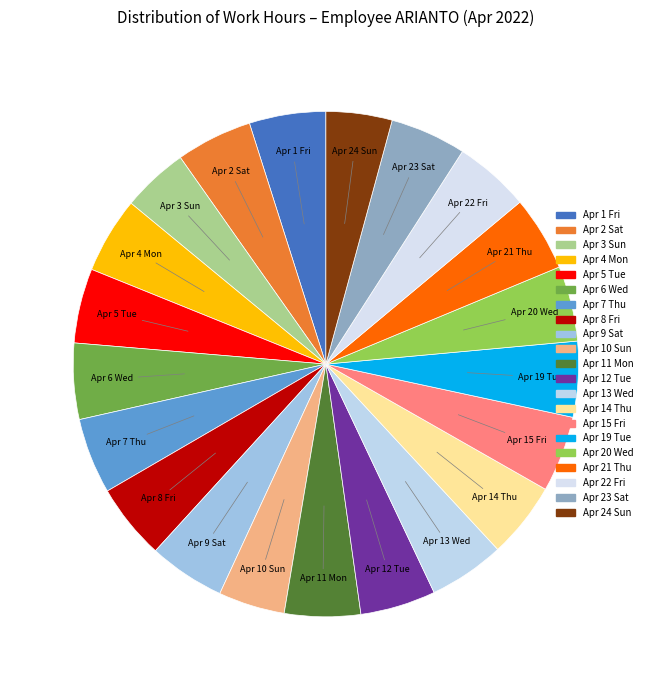

Which has a higher value, Apr 9 Sat or Apr 24 Sun?

Apr 9 Sat